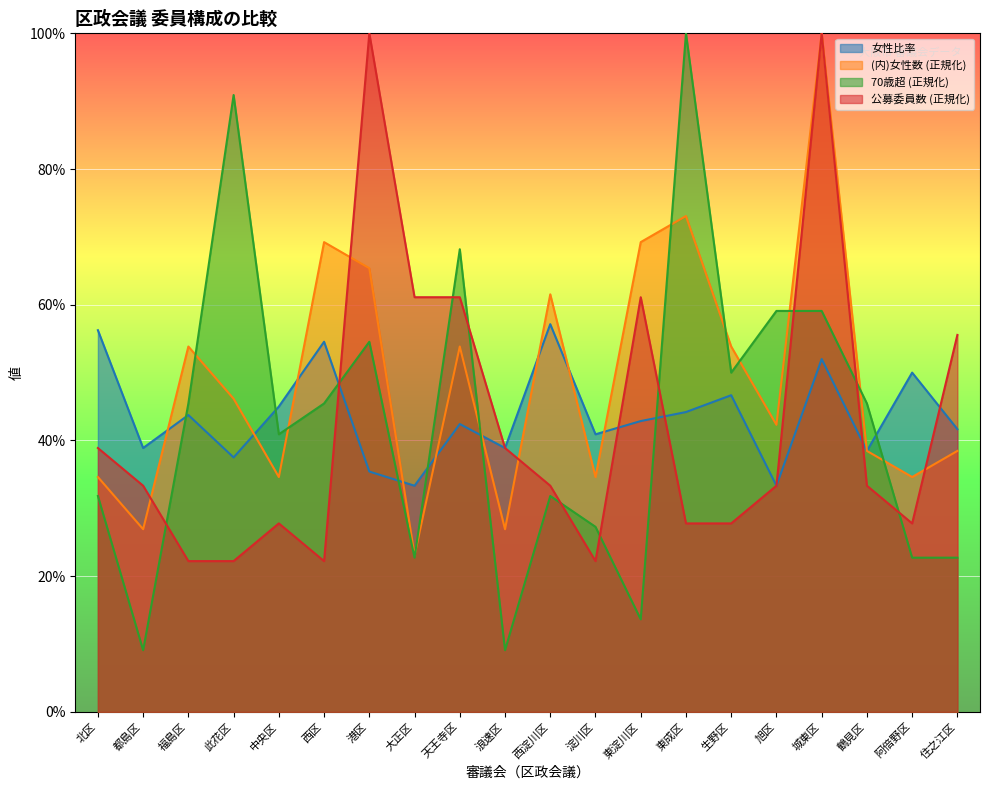

What is the minimum value shown in the chart?

0.1